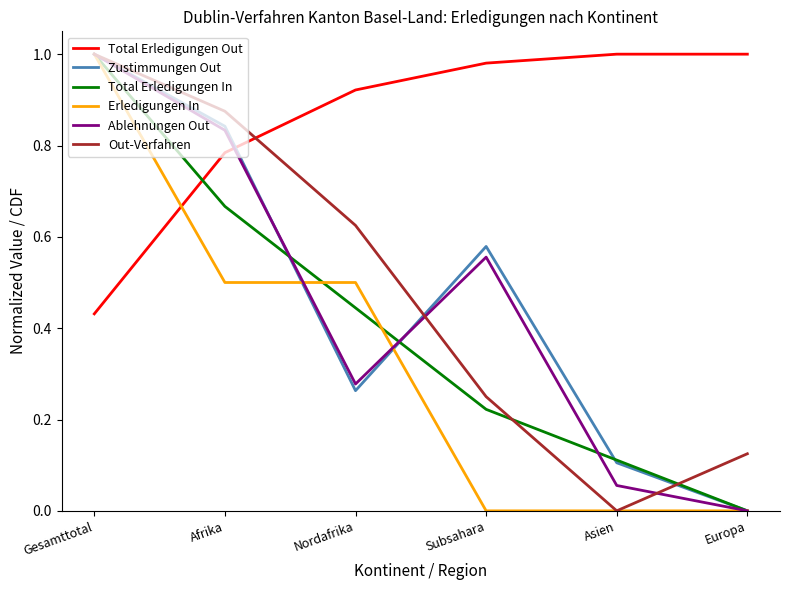

Is the value of Zustimmungen Out at Afrika greater than the value of Erledigungen In at Subsahara?

Yes